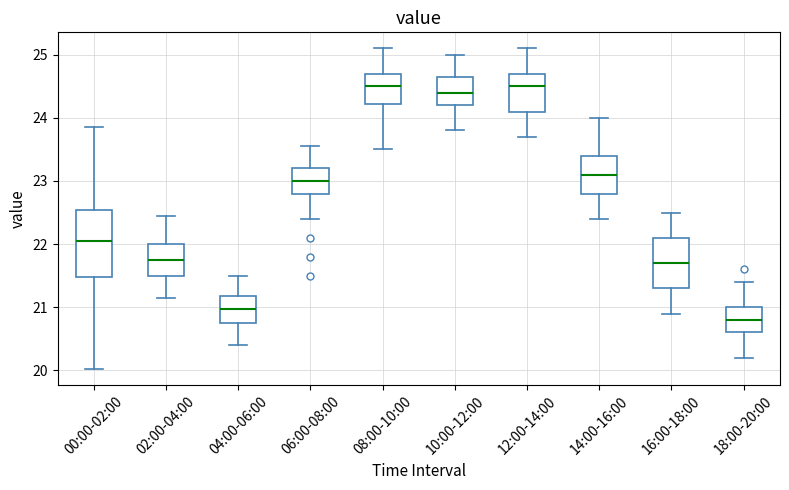

Comparing the boxes themselves (not the whiskers), which one is the tallest?

00:00-02:00